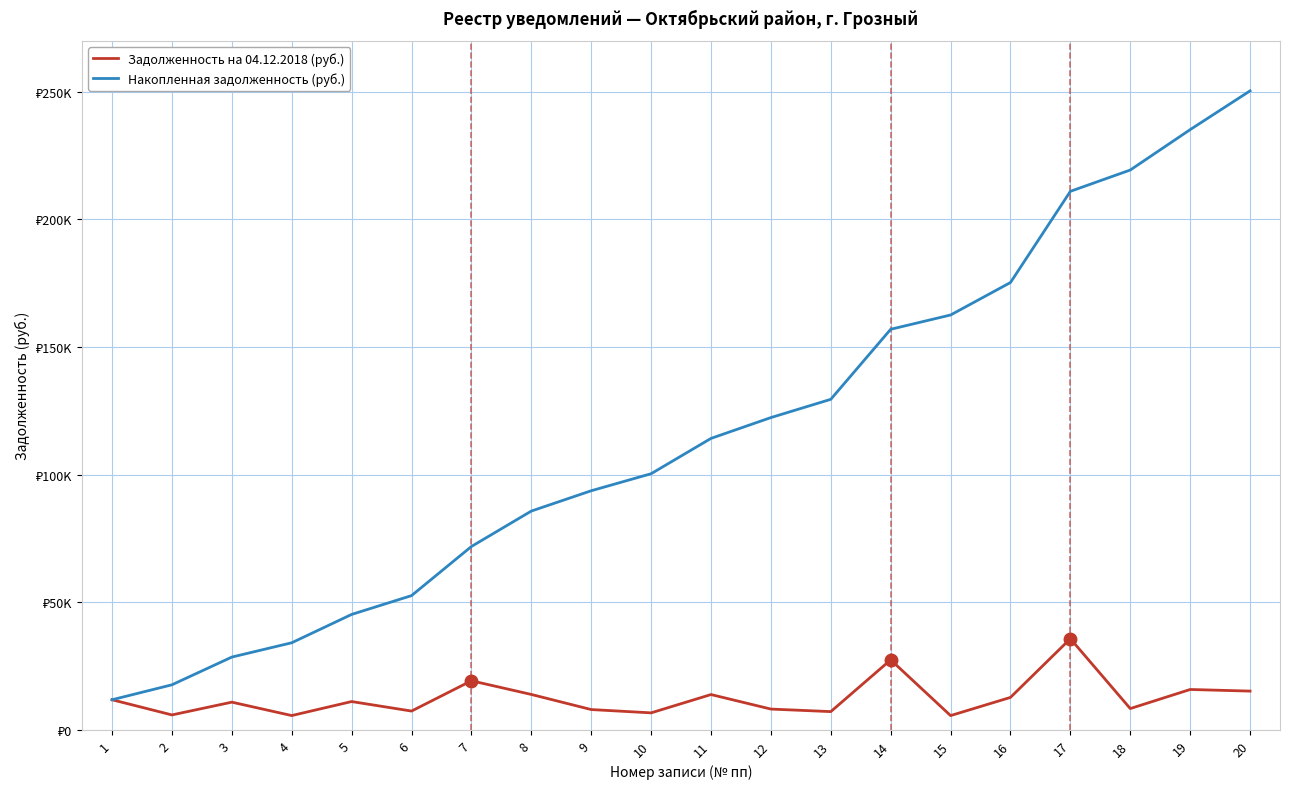

Does the chart display data point markers on the line(s)?

No